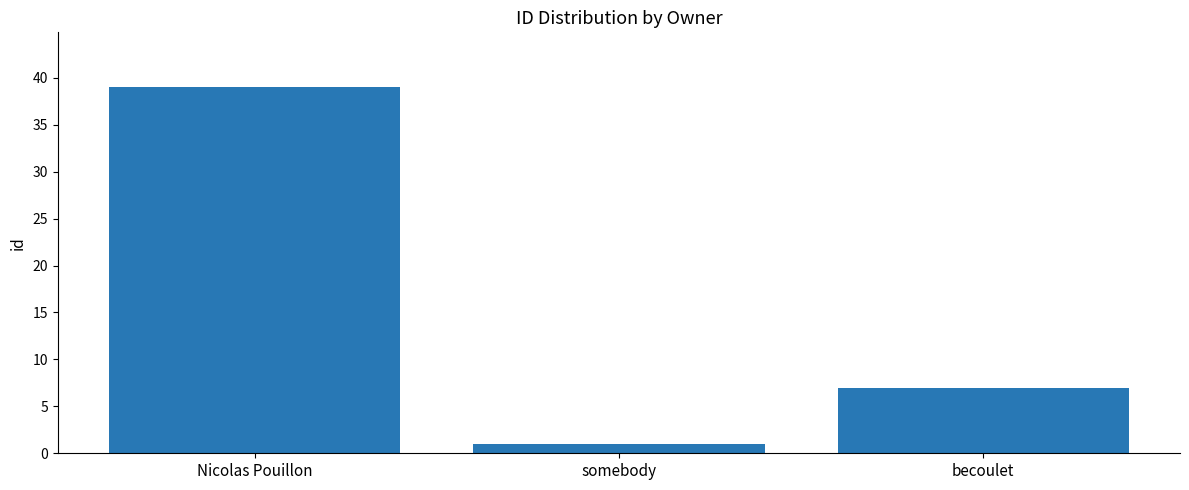

At which category does the chart reach its minimum across all series?

somebody